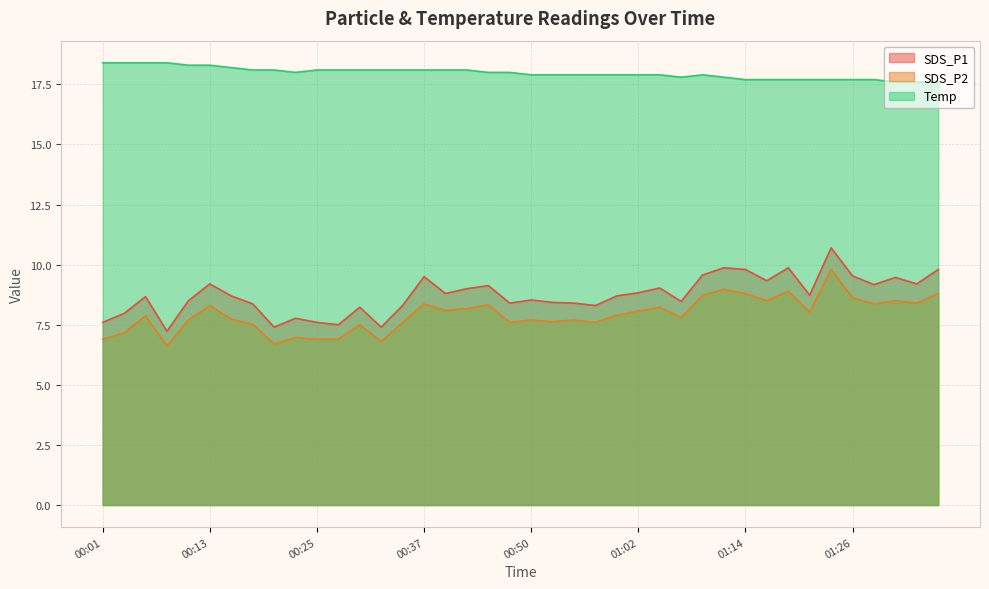

How many values in the Temp series are below 18?

20